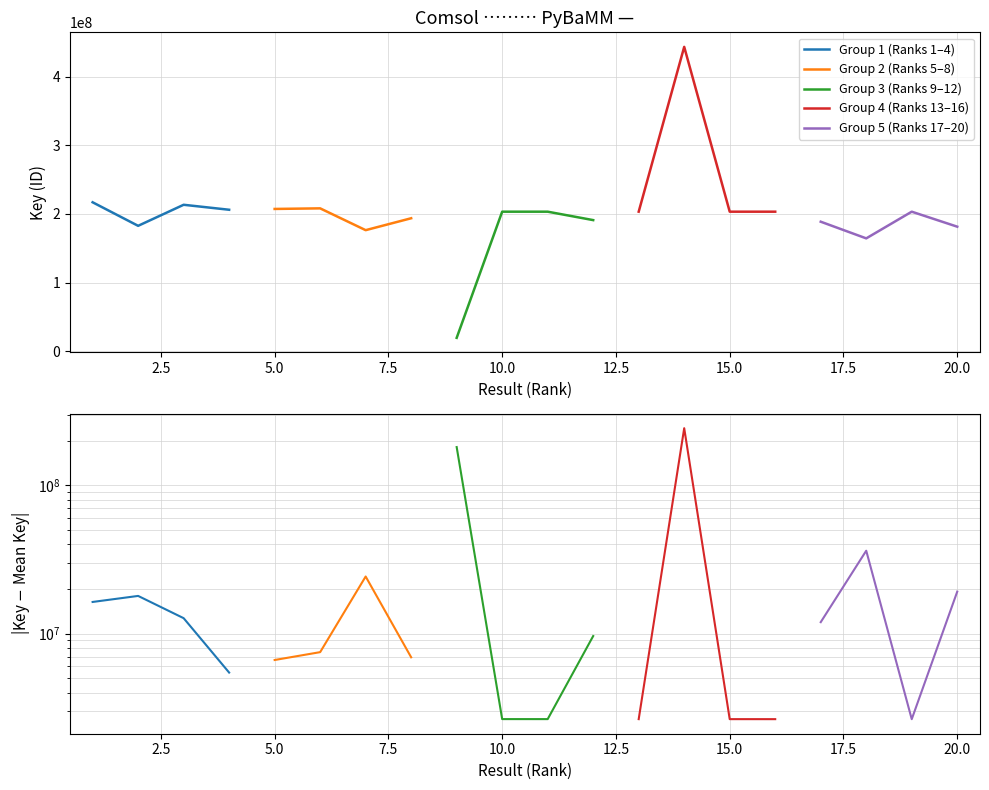

In Group 3 (Ranks 9–12), how many points are lower than both neighbors (excluding endpoints)?

1